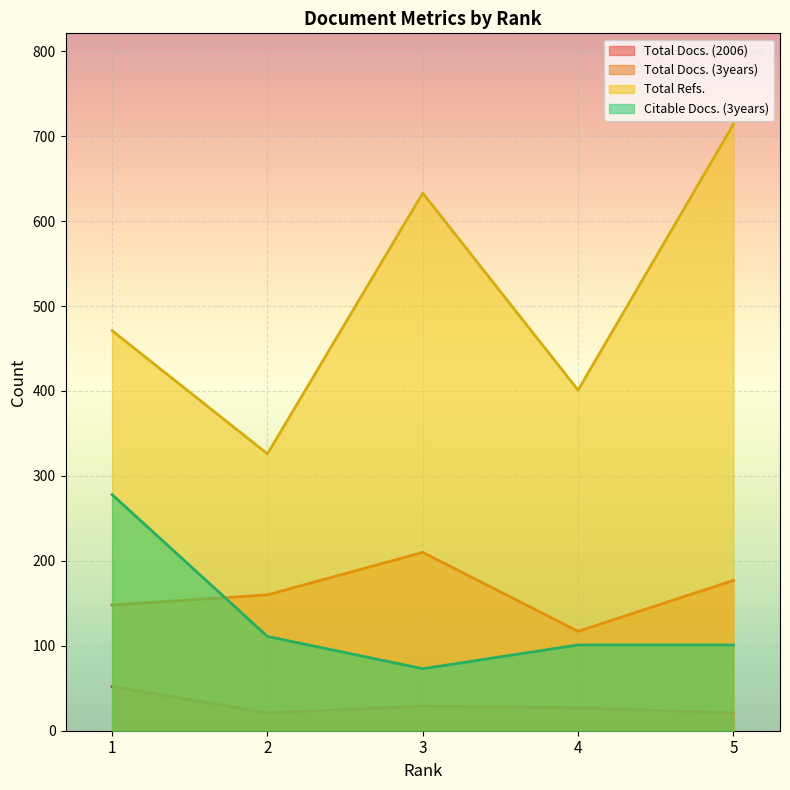

List the labels in order of Total Refs. value, largest first.

5, 3, 1, 4, 2